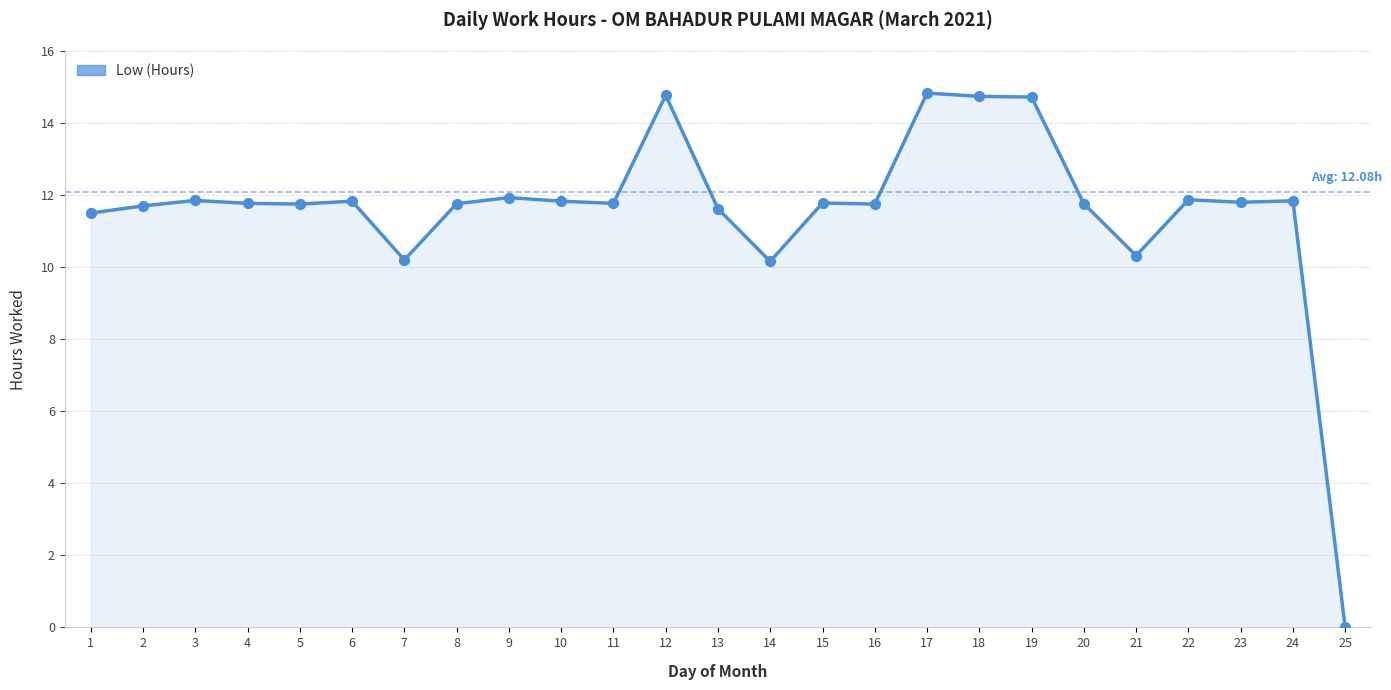

Which has a higher value, 7 or 23?

23